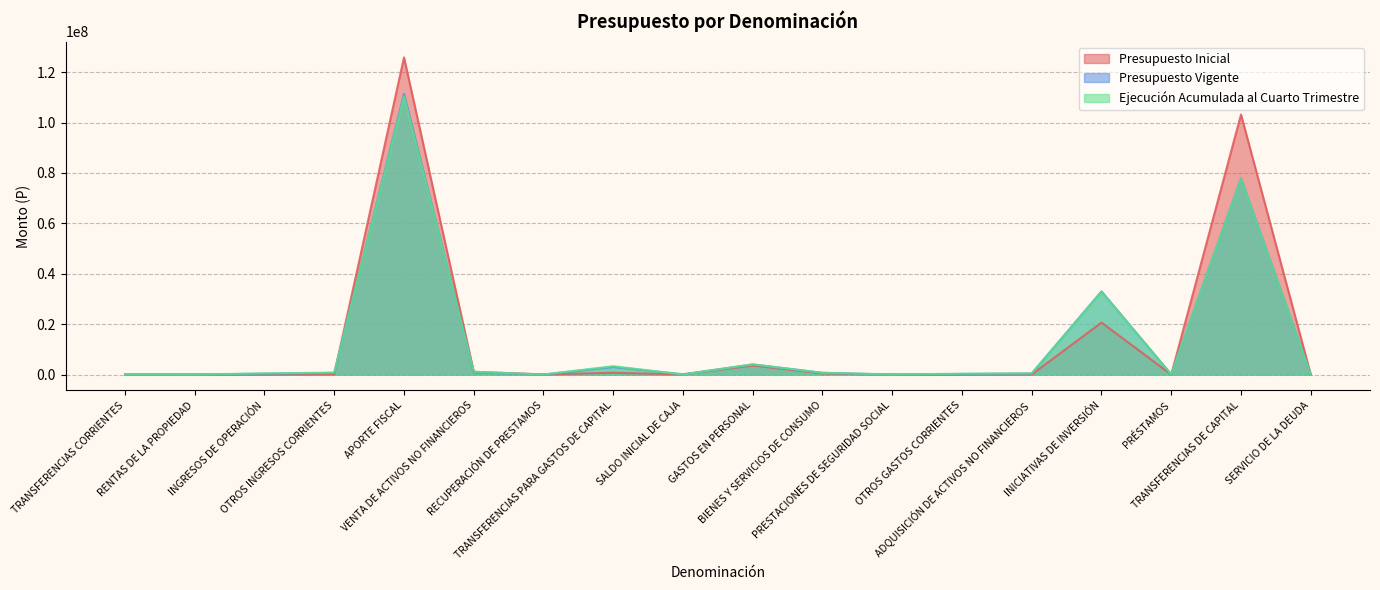

Where is the first local maximum for Ejecución Acumulada al Cuarto Trimestre?

APORTE FISCAL